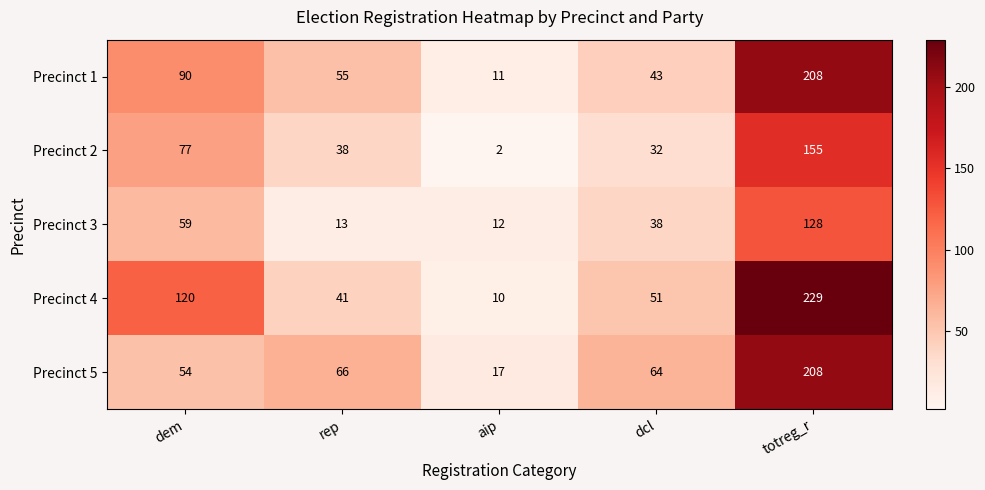

Reading right to left, what are all the values shown in this chart?

Precinct 1: 208	43	11	55	90
Precinct 2: 155	32	2	38	77
Precinct 3: 128	38	12	13	59
Precinct 4: 229	51	10	41	120
Precinct 5: 208	64	17	66	54